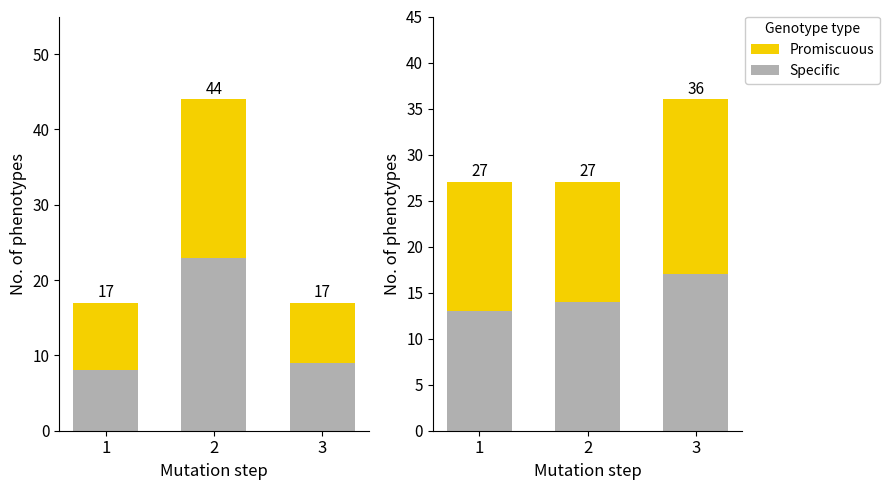

Is the value of Specific at 1 greater than the value of Promiscuous at 2?

No